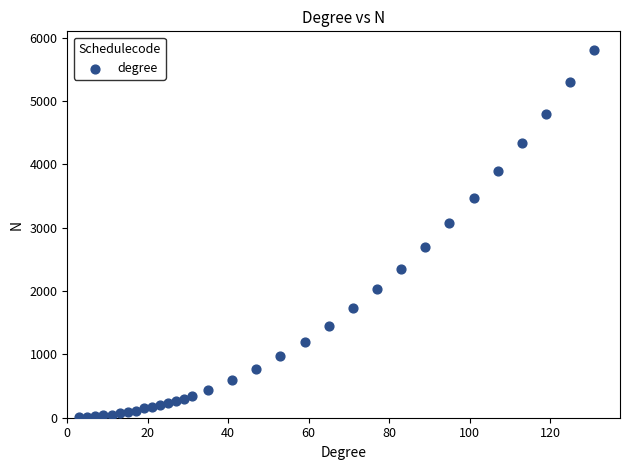

What is the range of Y values (max minus min)?

5804